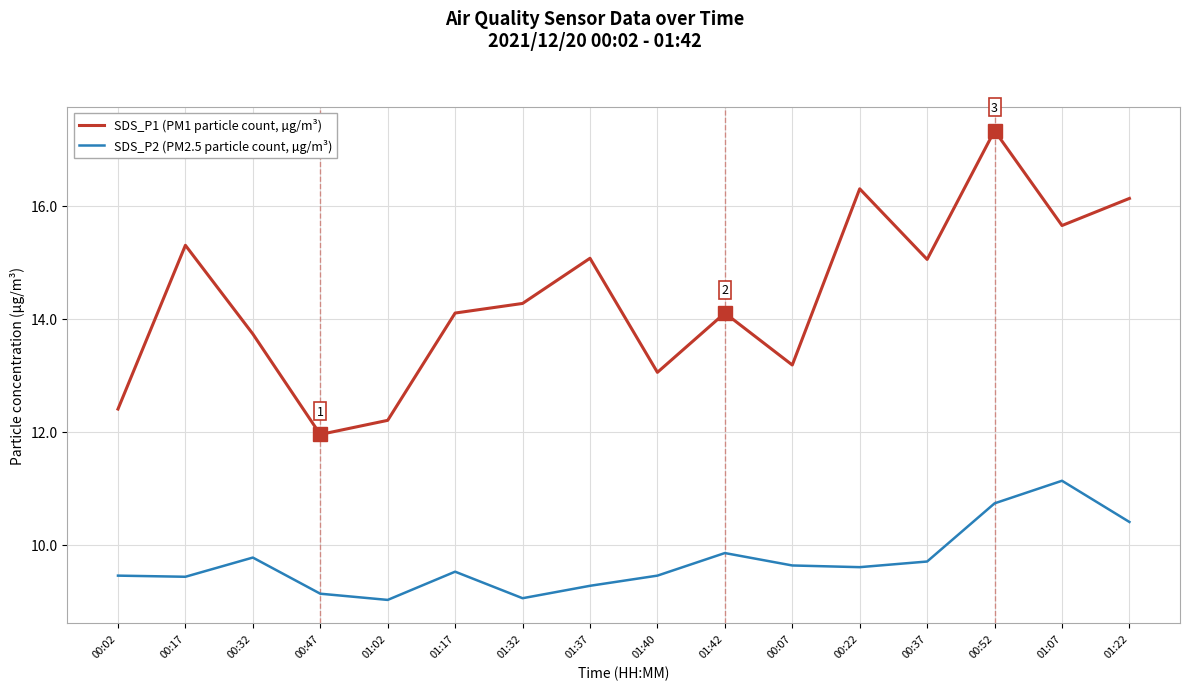

Rank the series at 00:47 from highest to lowest value.

SDS_P1 (PM1 particle count, µg/m³), SDS_P2 (PM2.5 particle count, µg/m³)